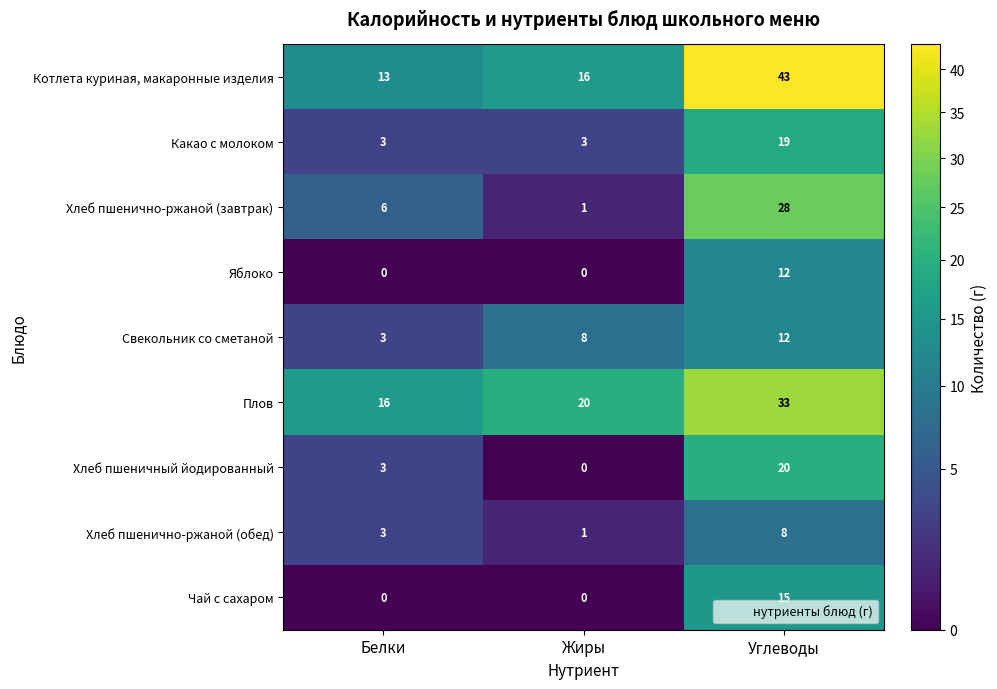

Rank the categories by Хлеб пшенично-ржаной (обед) value from lowest to highest.

Жиры, Белки, Углеводы